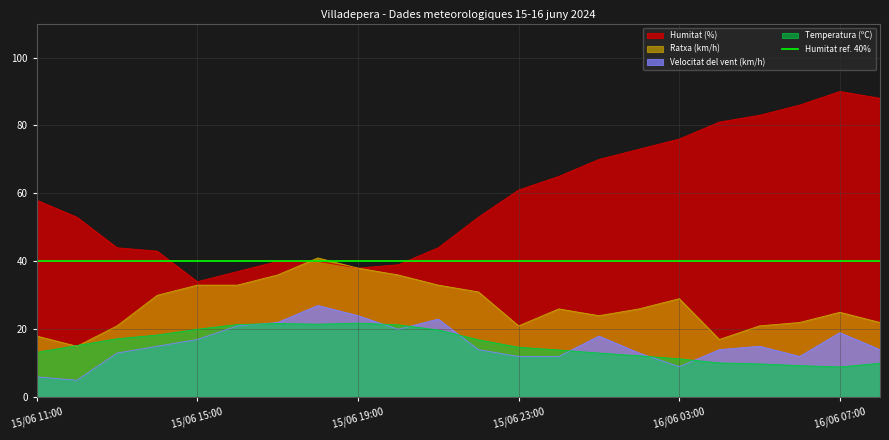

What is the difference between the maximum and second lowest values in the Humitat (%) series?

53.0